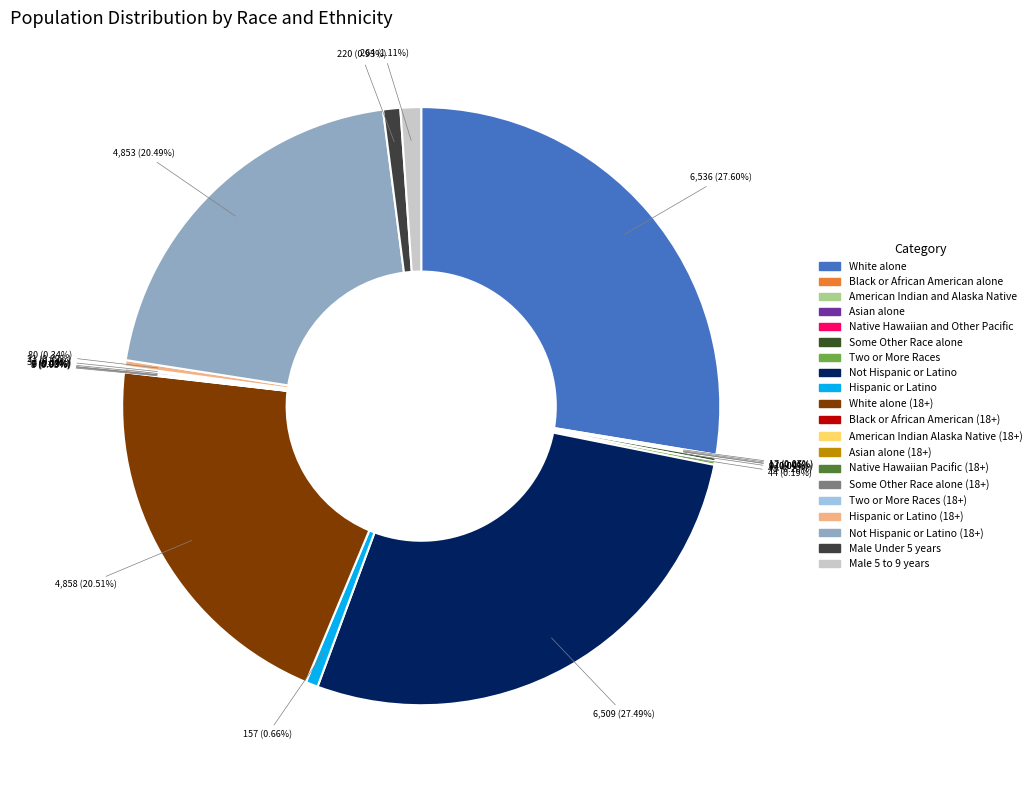

To the nearest percent, what is the average slice percentage?

5%